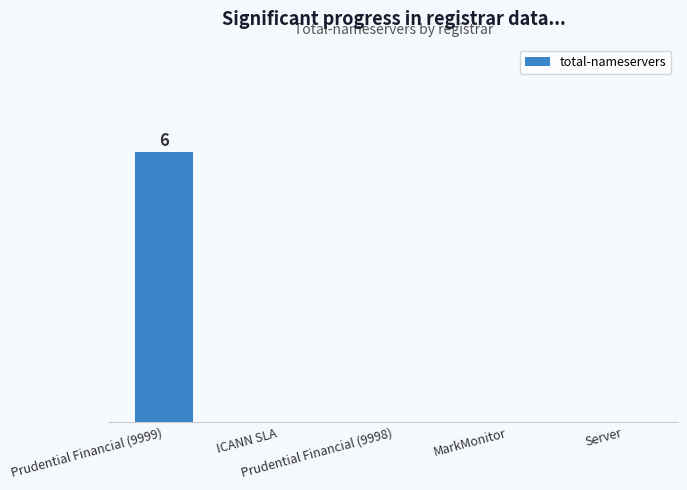

What is the label of the 2nd bar from the right?

MarkMonitor